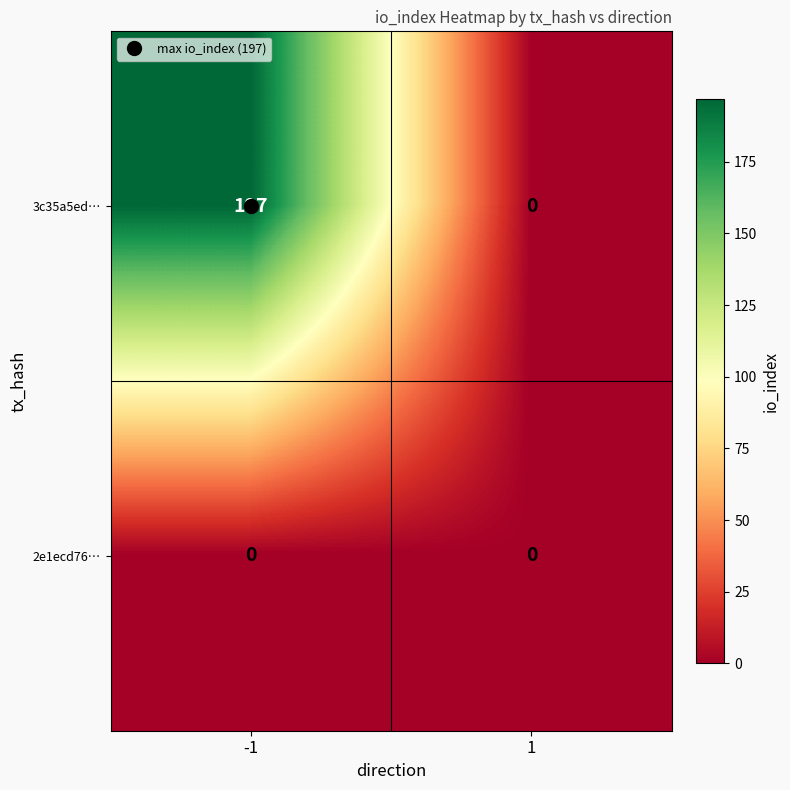

Which series changed the most between -1 and 1?

3c35a5ed…